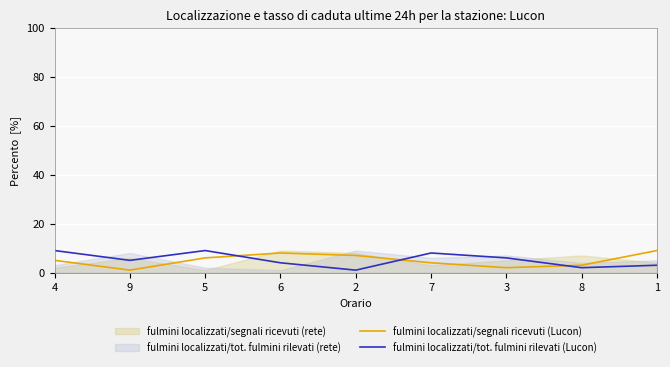

Count the number of categories in the chart.

9